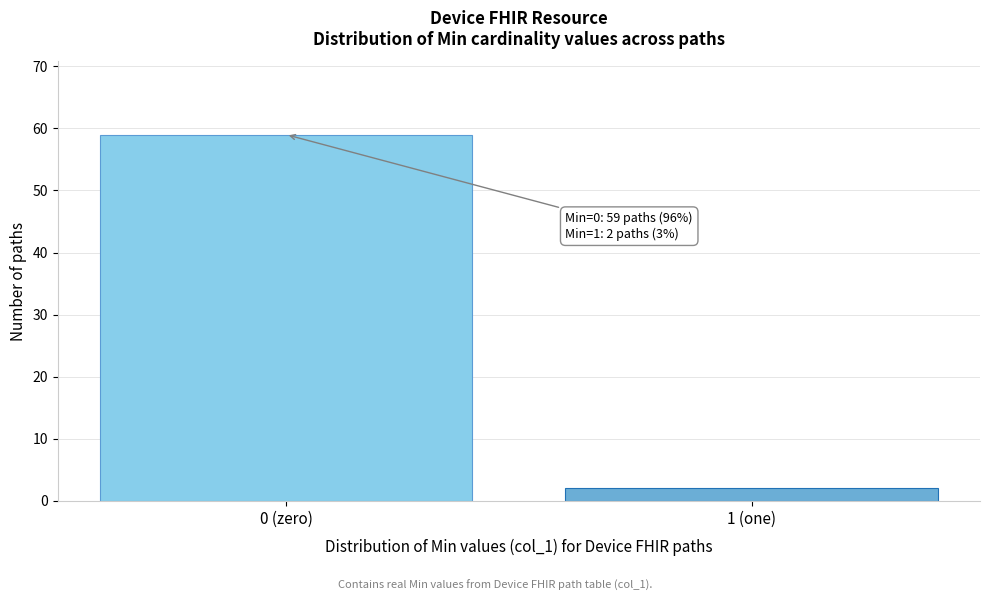

Reading right to left, list all the values displayed in this chart.

2	59